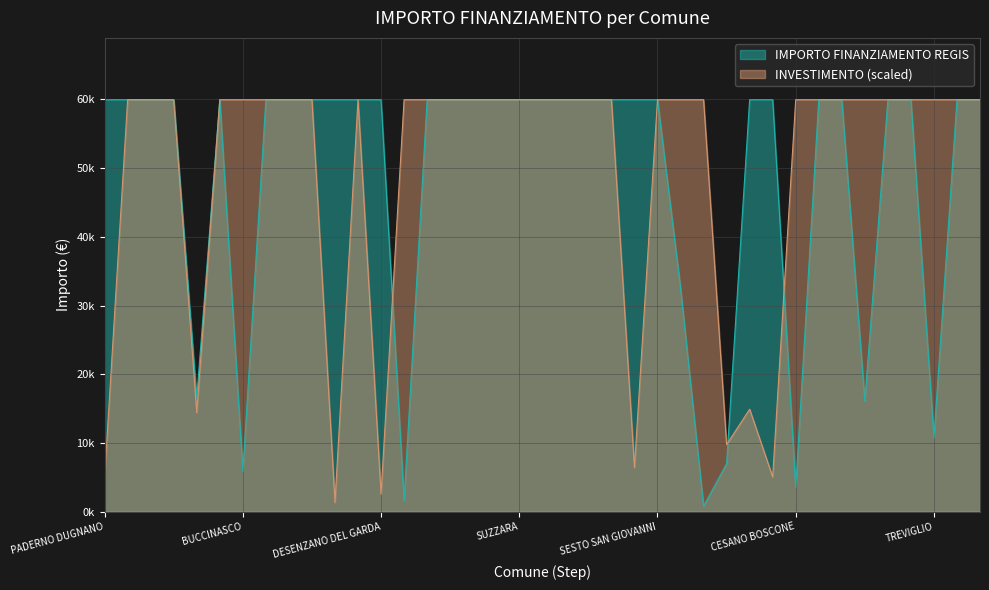

Which series has the largest total across all categories?

INVESTIMENTO (scaled)